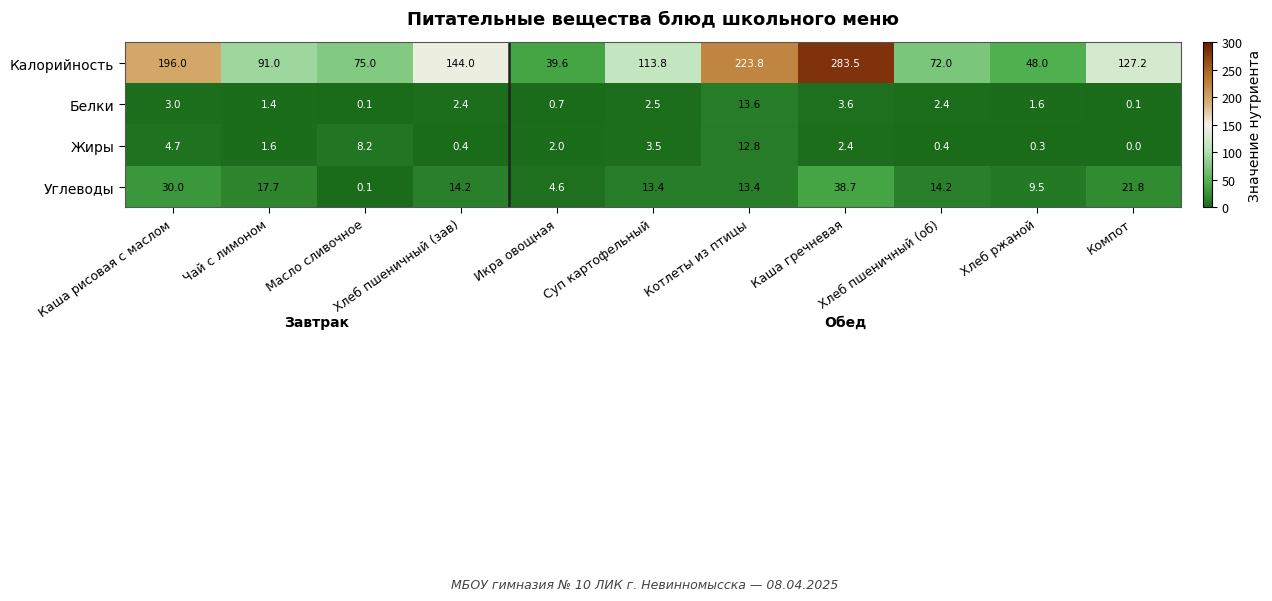

Which series has the largest range (max minus min)?

Калорийность